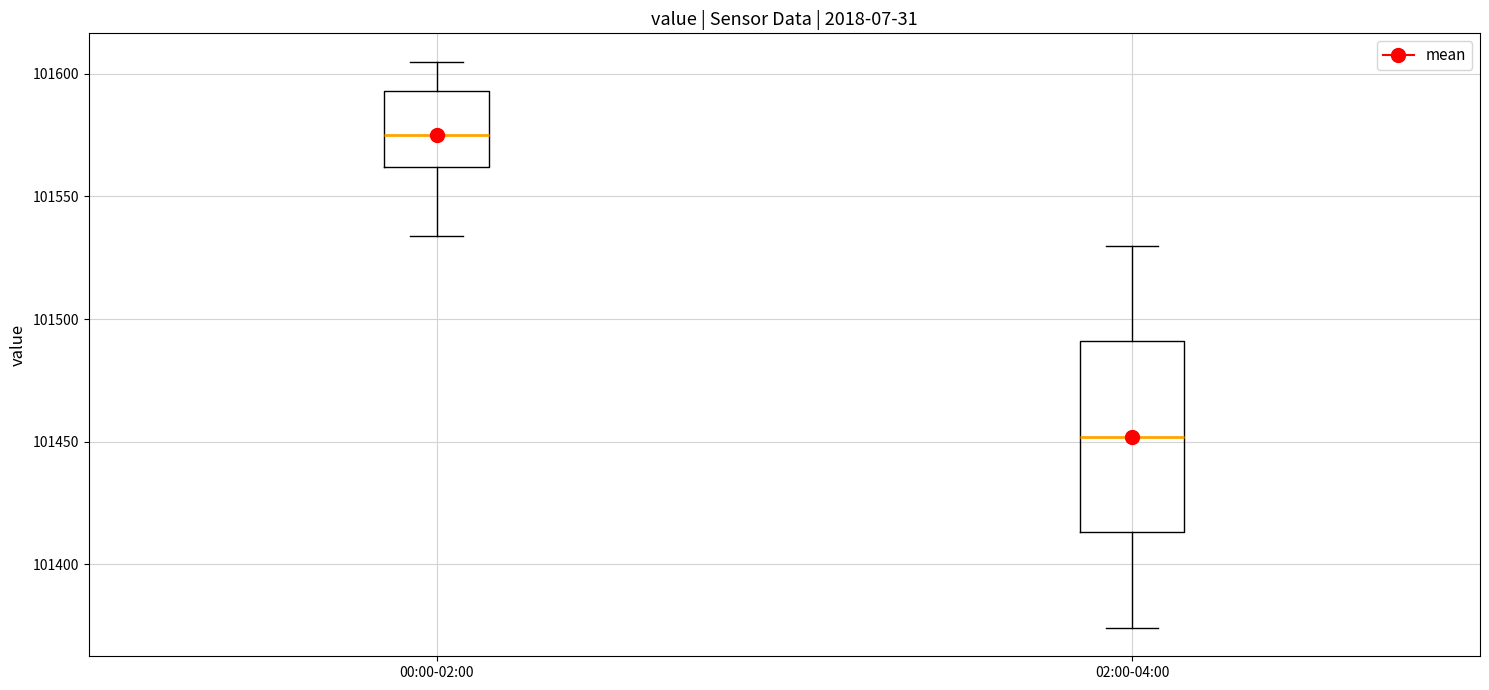

Which box's median line is the lowest?

02:00-04:00